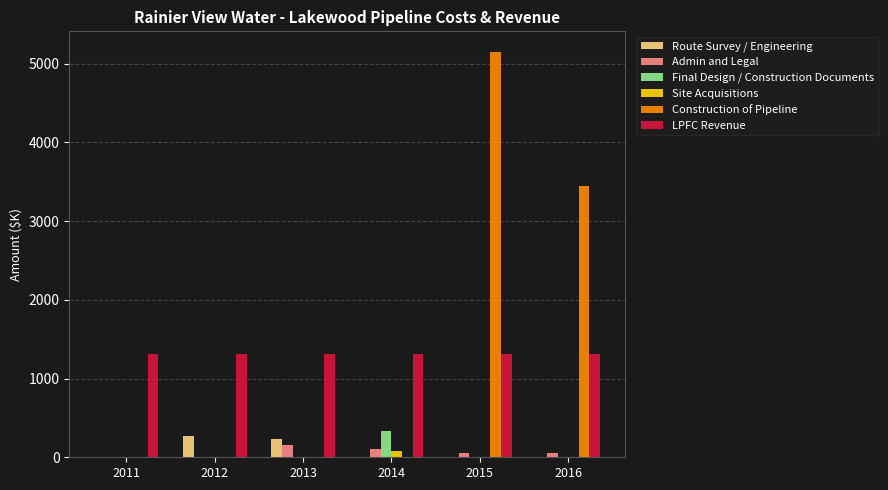

The LPFC Revenue series shows 1312.4 at 2016. True or false?

True